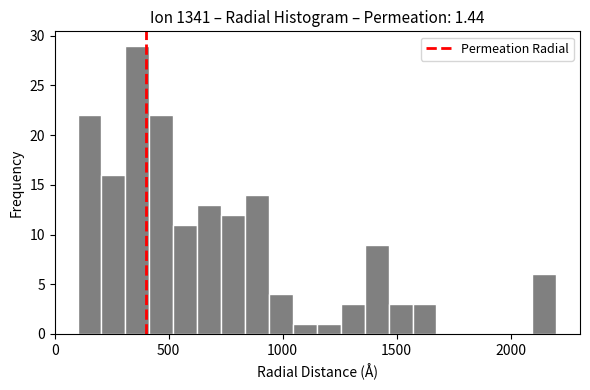

Around what value on the x-axis is the tallest bar? Give the approximate position of its centre, as read against the axis.

350